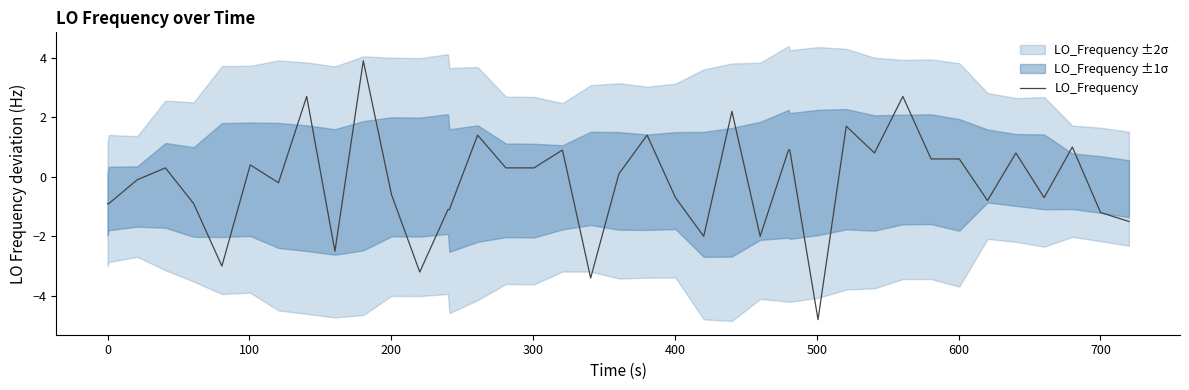

What is the minimum value for LO_Frequency?

-4.8